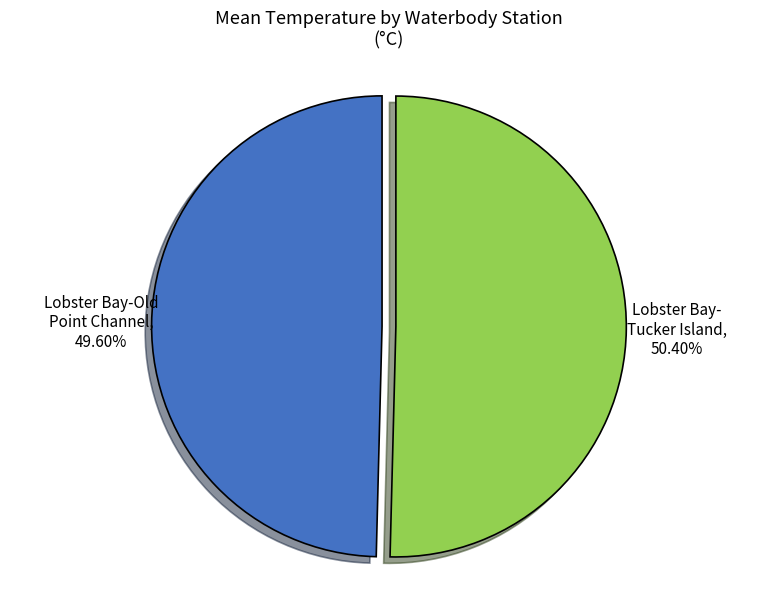

To the nearest percent, what is the average slice percentage?

50%